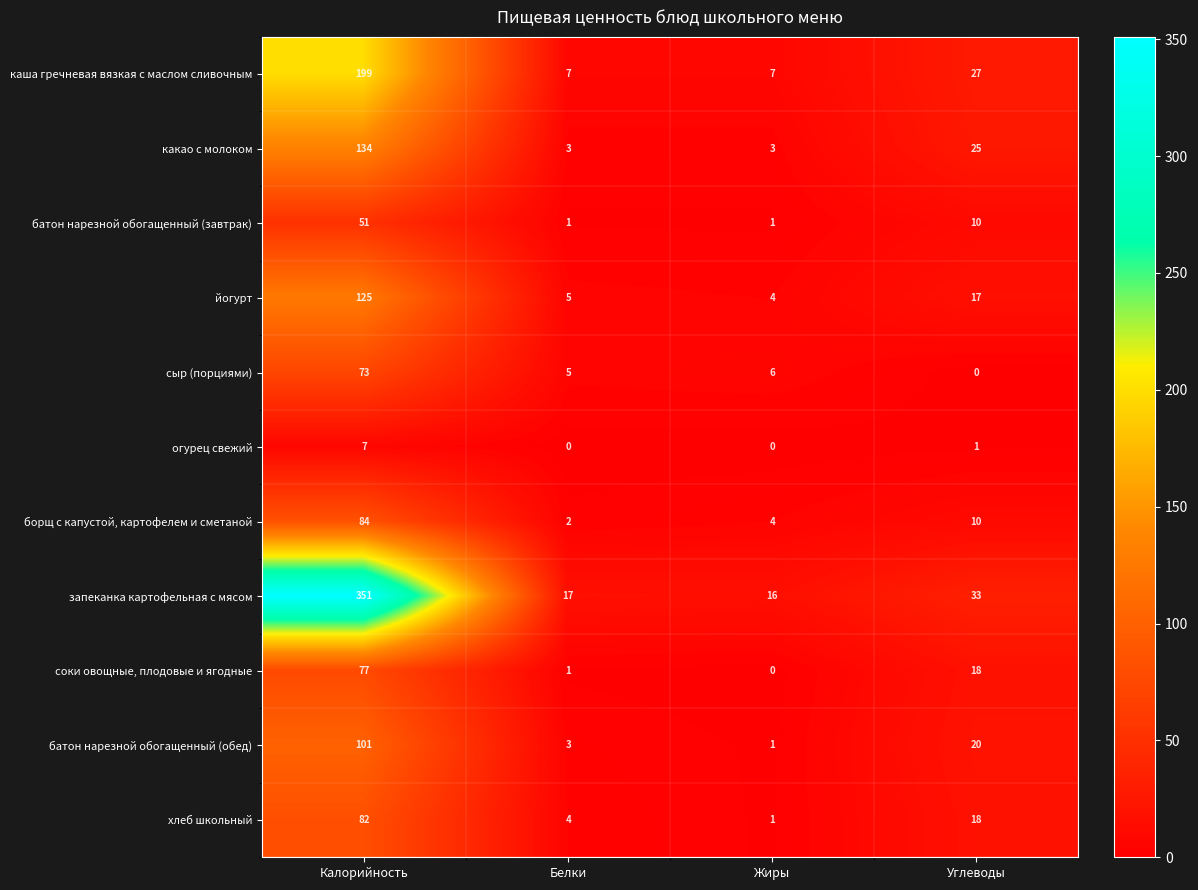

Is it true that соки овощные, плодовые и ягодные equals 135 at Калорийность?

False